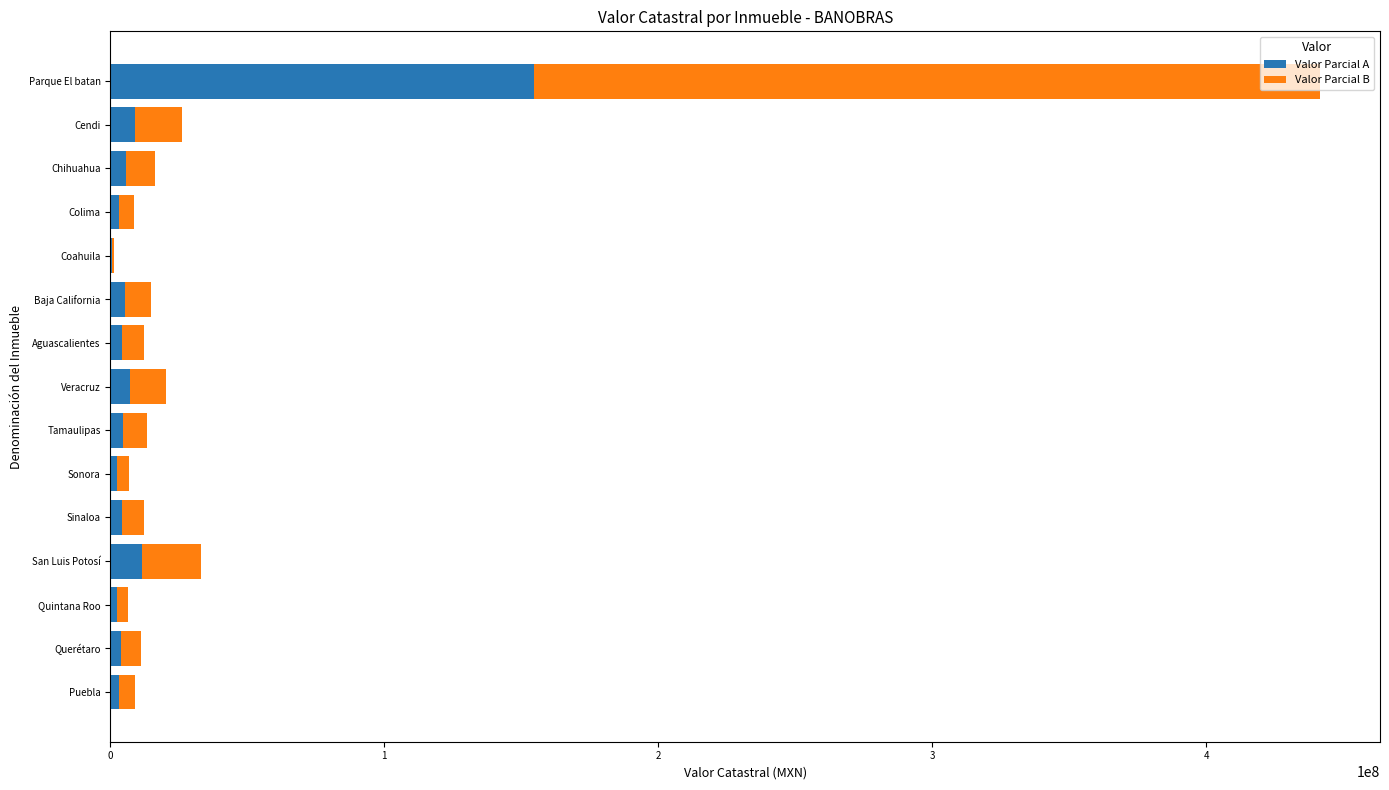

At which label does Valor Parcial A reach its peak?

Parque El batan